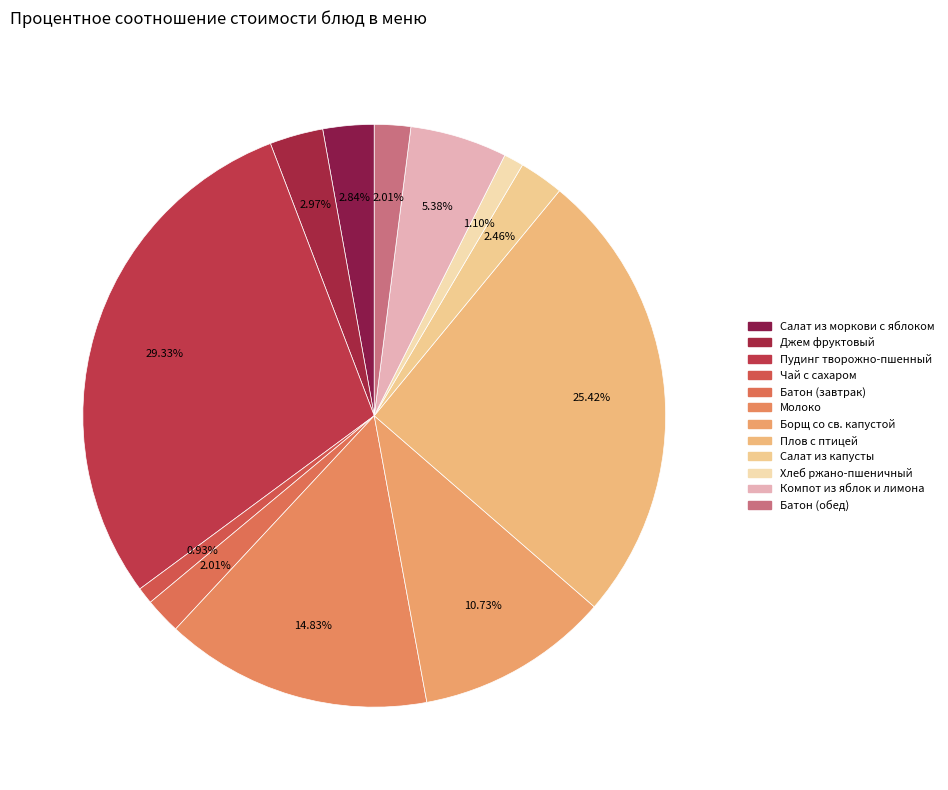

Does Батон (завтрак) account for over 50% of the chart?

No